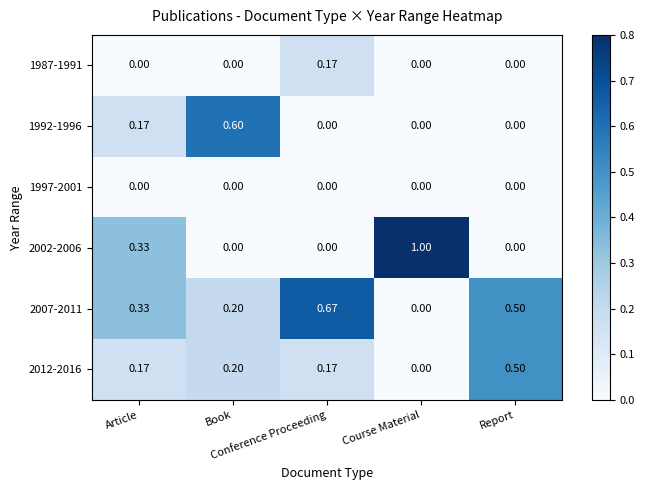

How many series are shown in this chart?

6